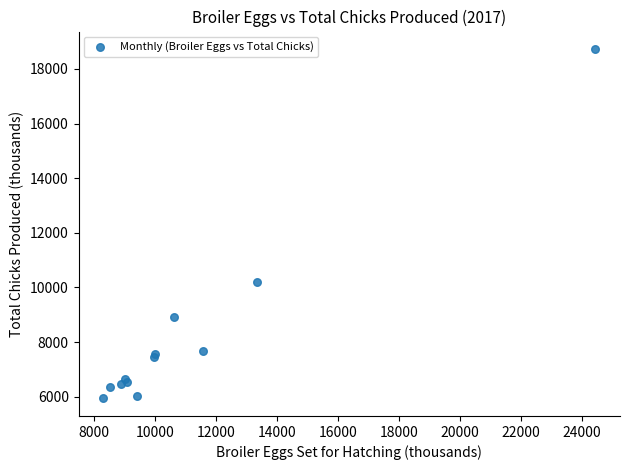

What Y value in the scatter plot is closest to 12331?

10194.3